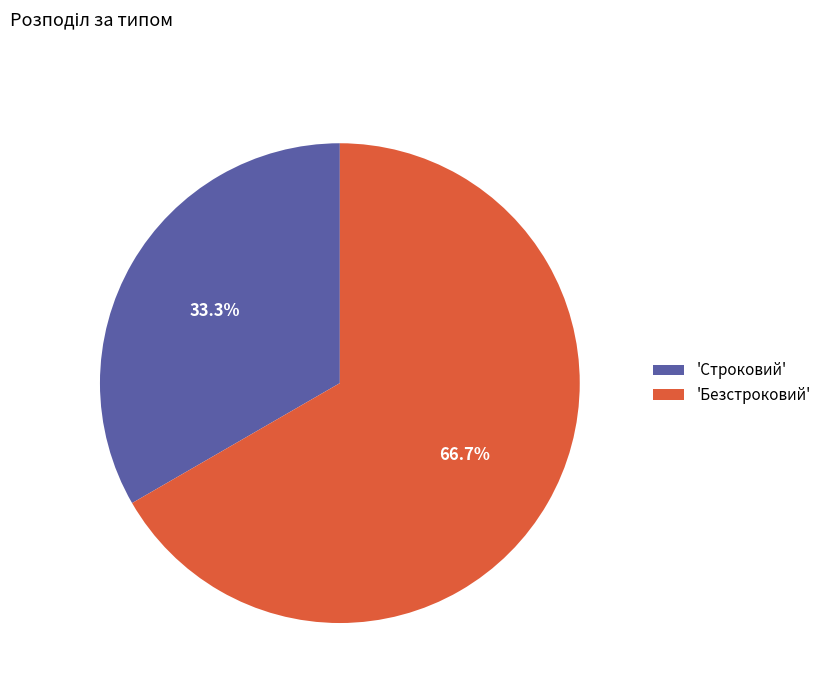

Combined, what portion of the pie is 'Безстроковий' and 'Строковий'?

100.0%